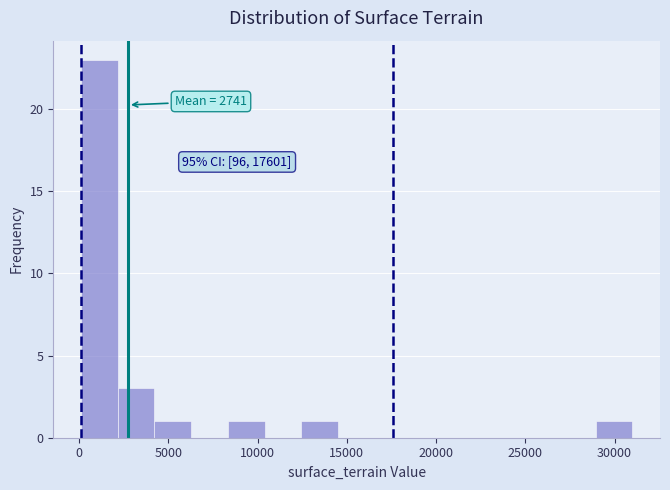

Over which range of the x-axis is the bar tallest?

0 to 2000